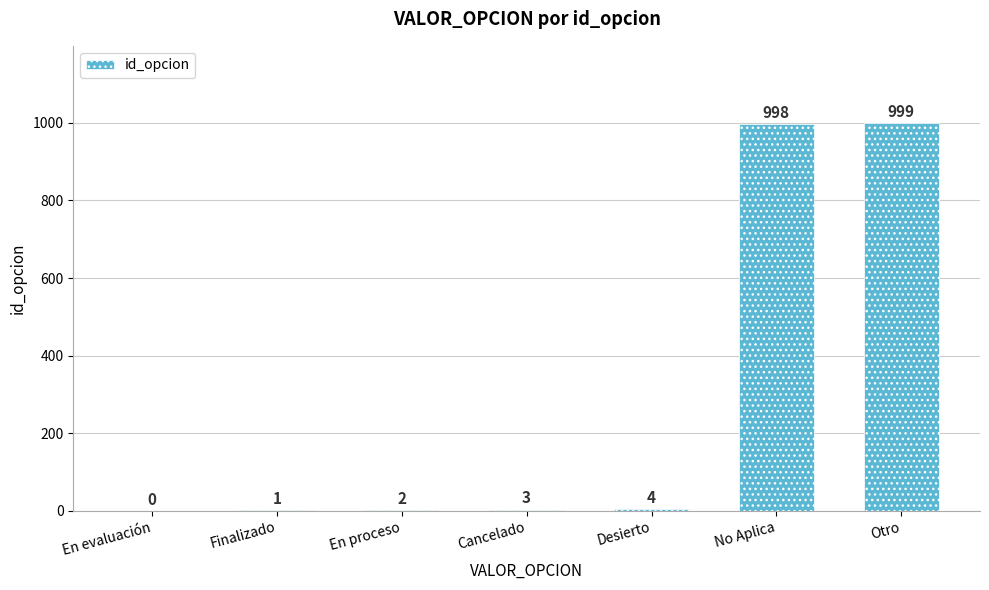

True or false: the data shows 2 at En proceso.

True